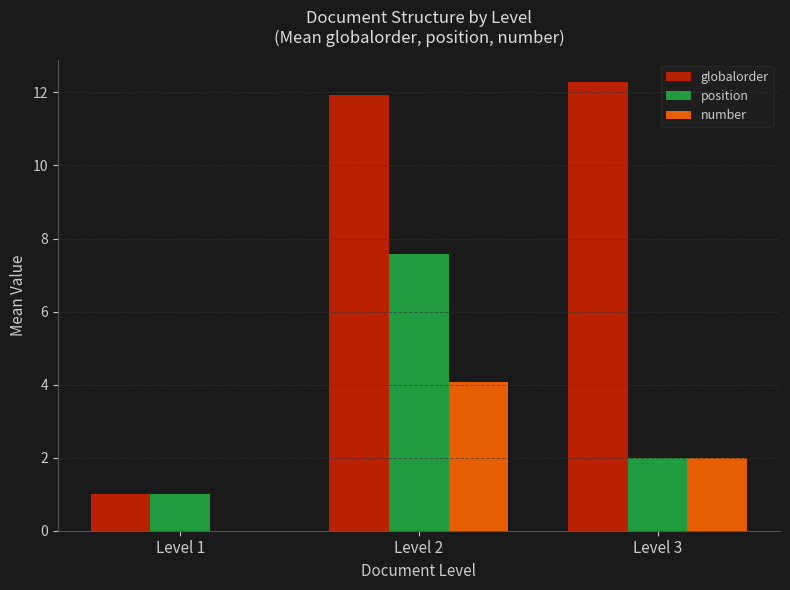

What is the greatest value displayed?

12.3